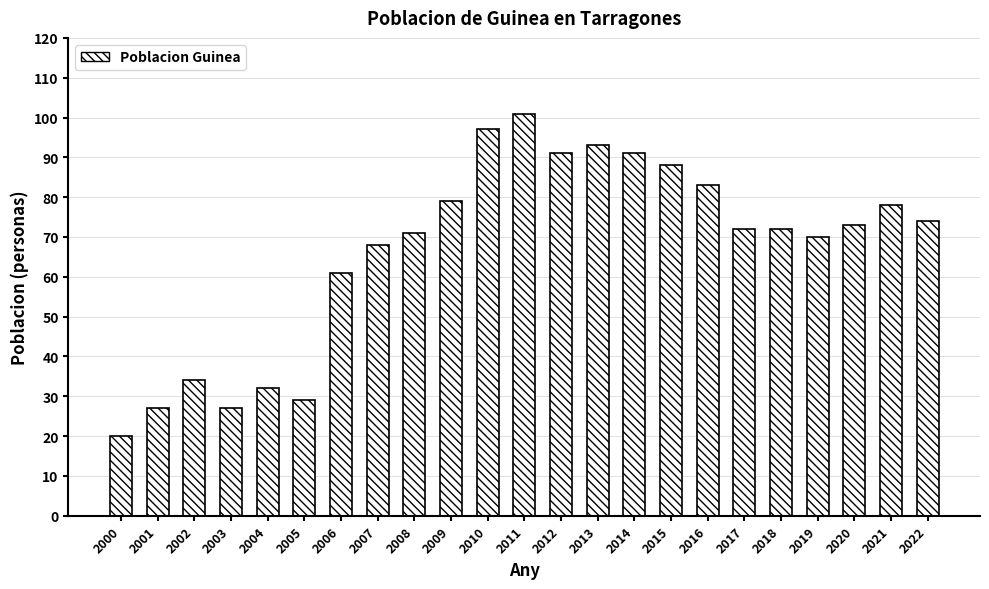

What is the change in value from 2005 to 2017?

+43